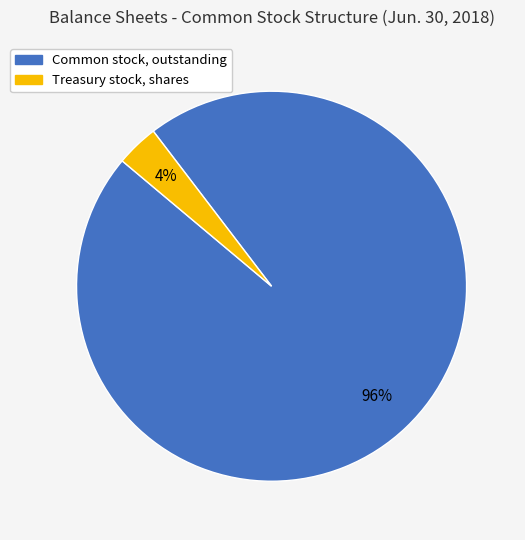

What percentage is the Treasury stock, shares slice, to the nearest percent?

4%